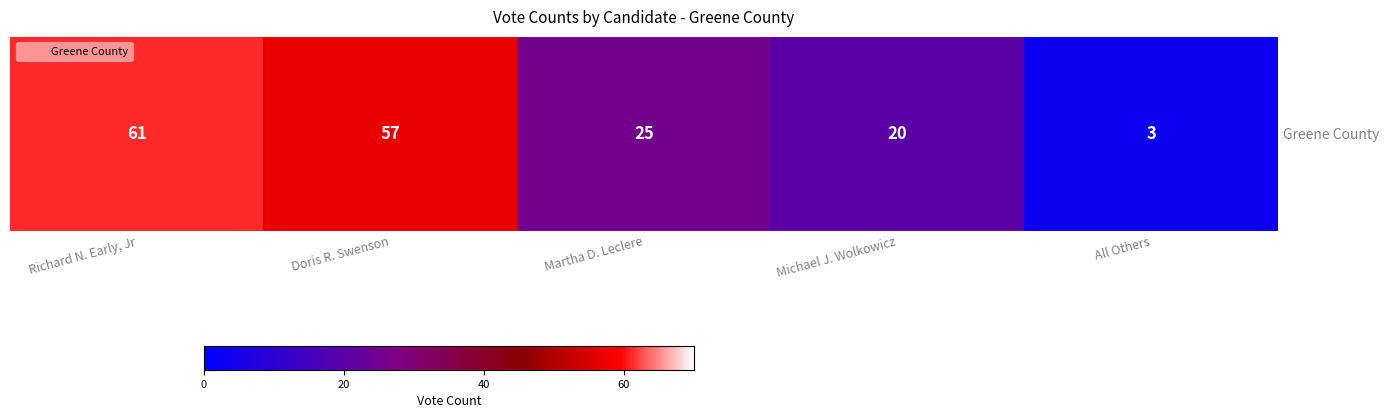

Rank the categories by value from highest to lowest.

Richard N. Early, Jr, Doris R. Swenson, Martha D. Leclere, Michael J. Wolkowicz, All Others